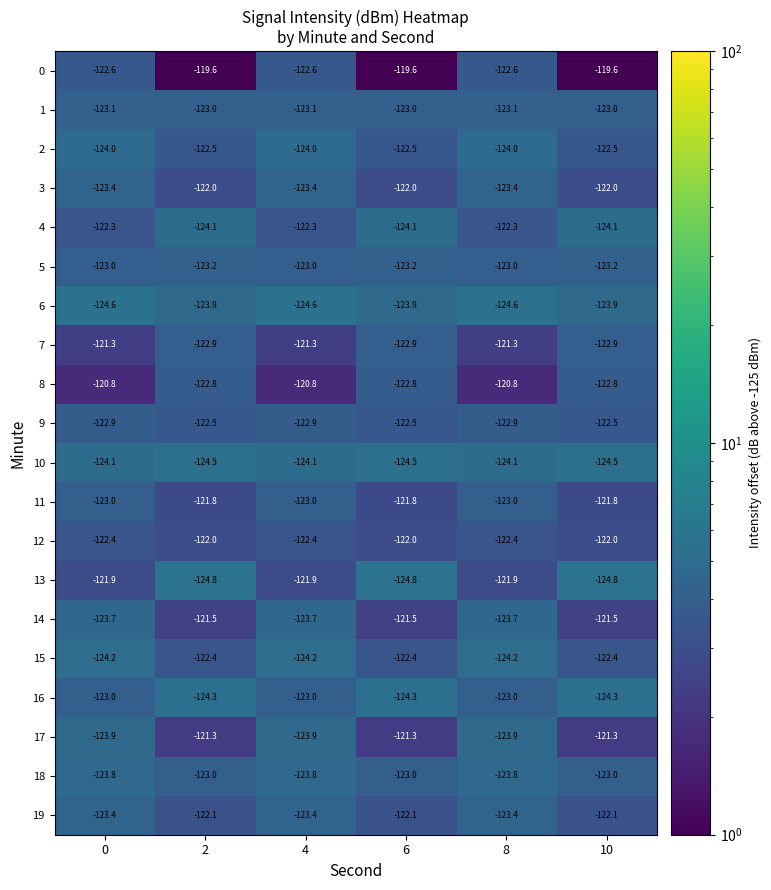

How many 6 values are between -124 and -123?

3